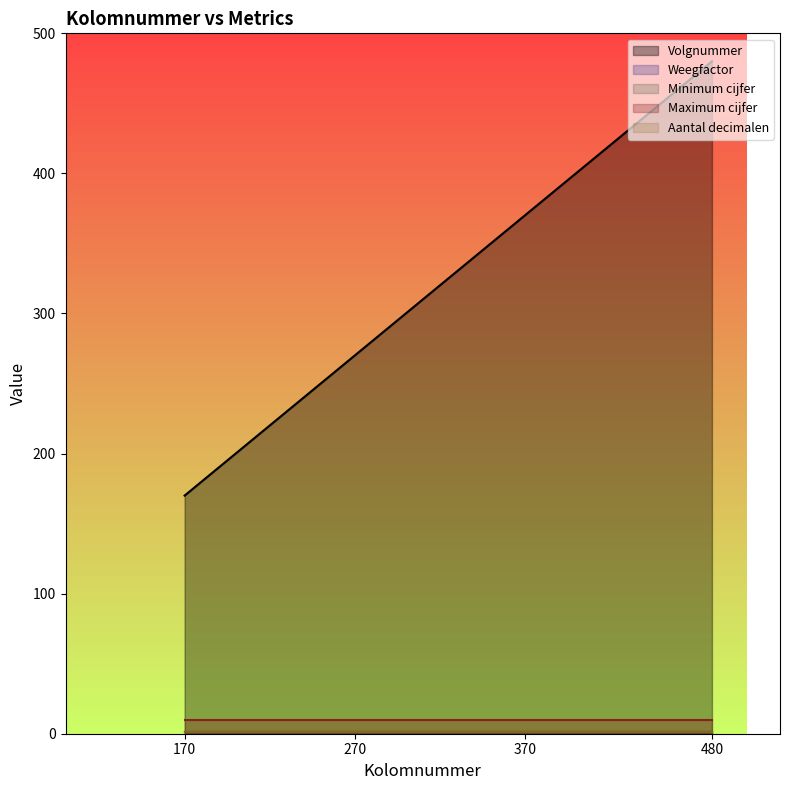

Which series has the widest spread of values?

Volgnummer